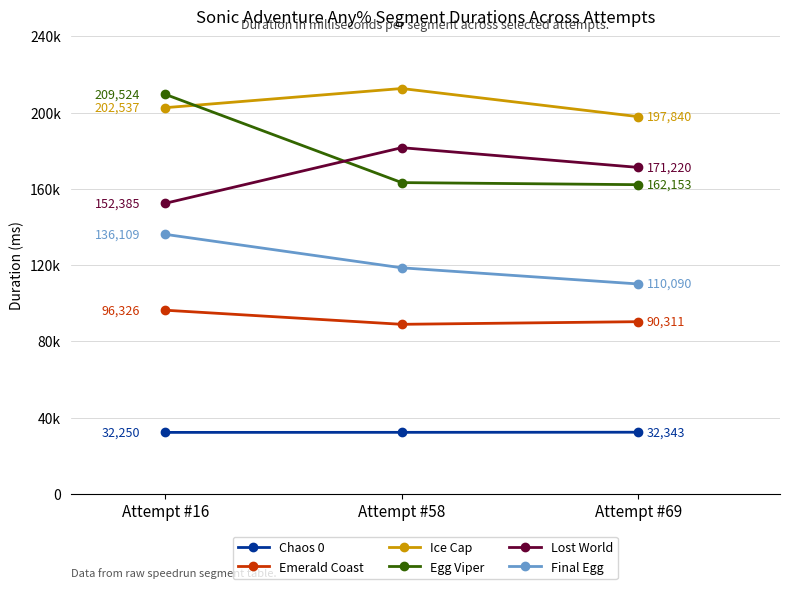

Between Attempt #58 and Attempt #69, which series saw the biggest shift?

Ice Cap